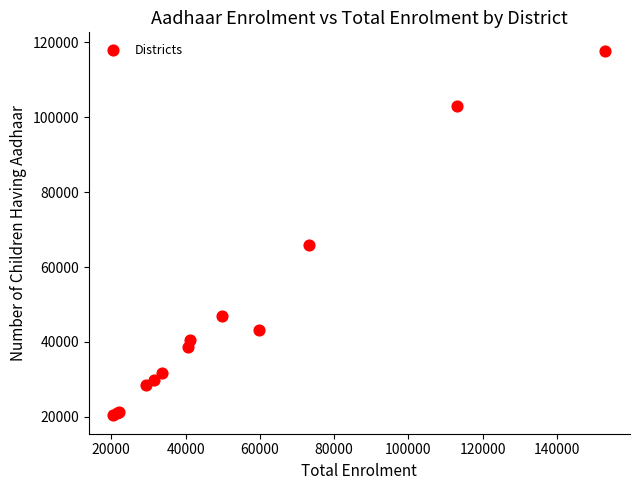

What Y value in the scatter plot is closest to 69072?

65985